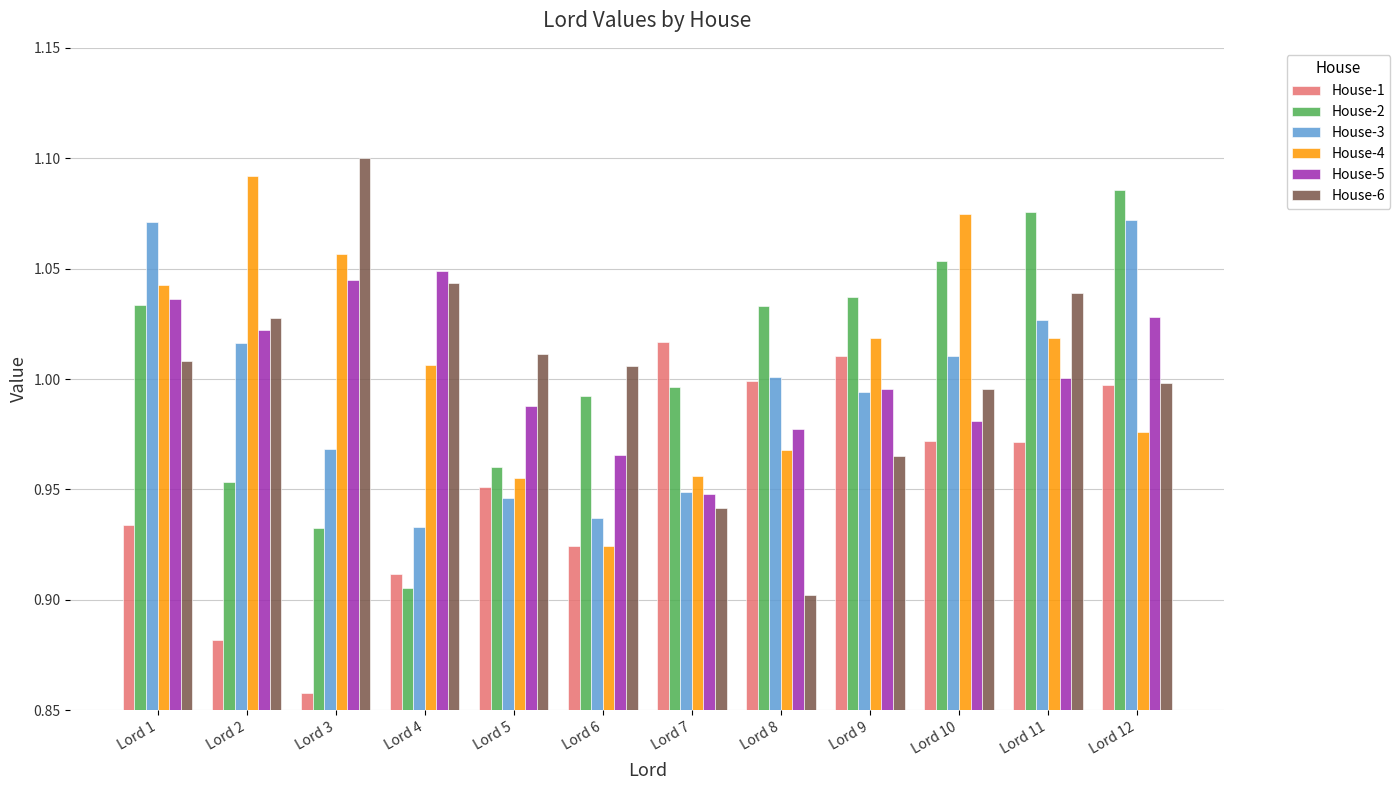

At which category does the chart reach its minimum across all series?

Lord 3